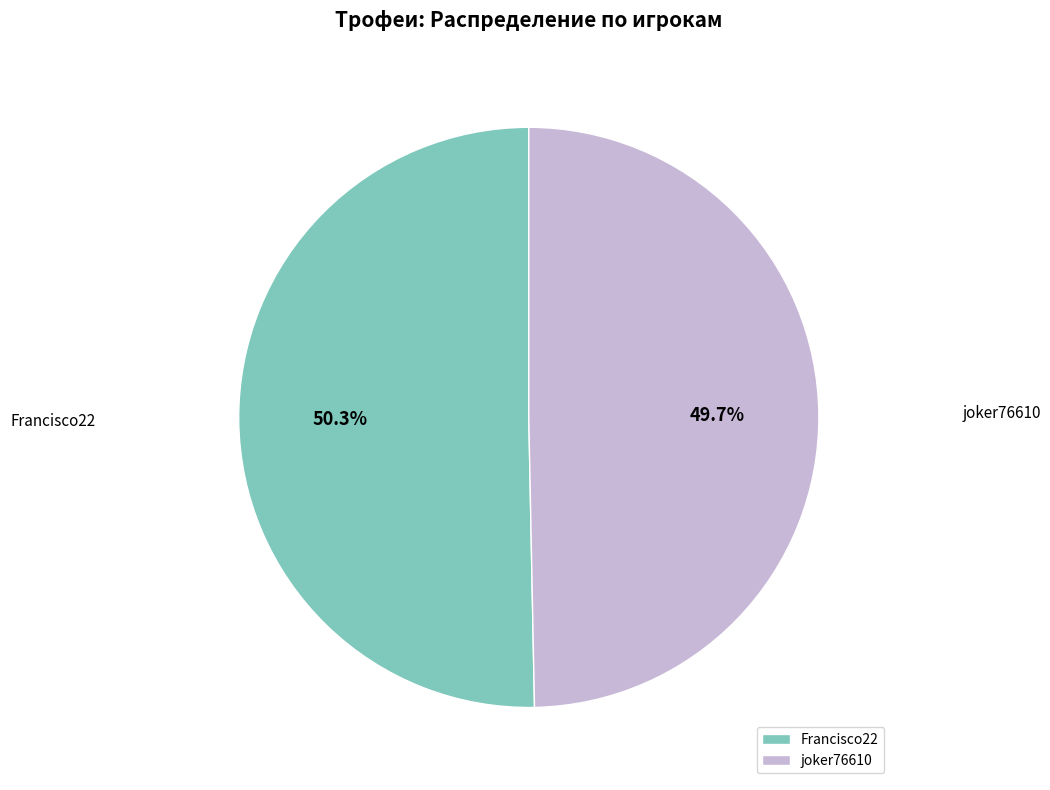

Combined, do Francisco22 and joker76610 account for over 50%?

Yes